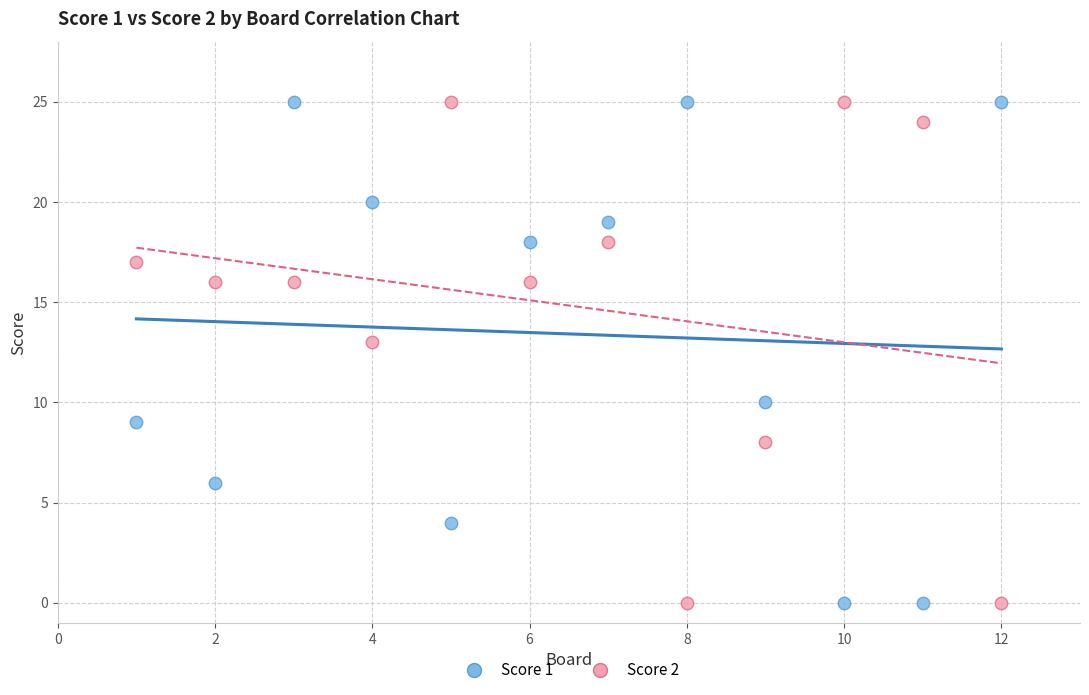

Across all data points, what is the range of Y values (max minus min)?

25